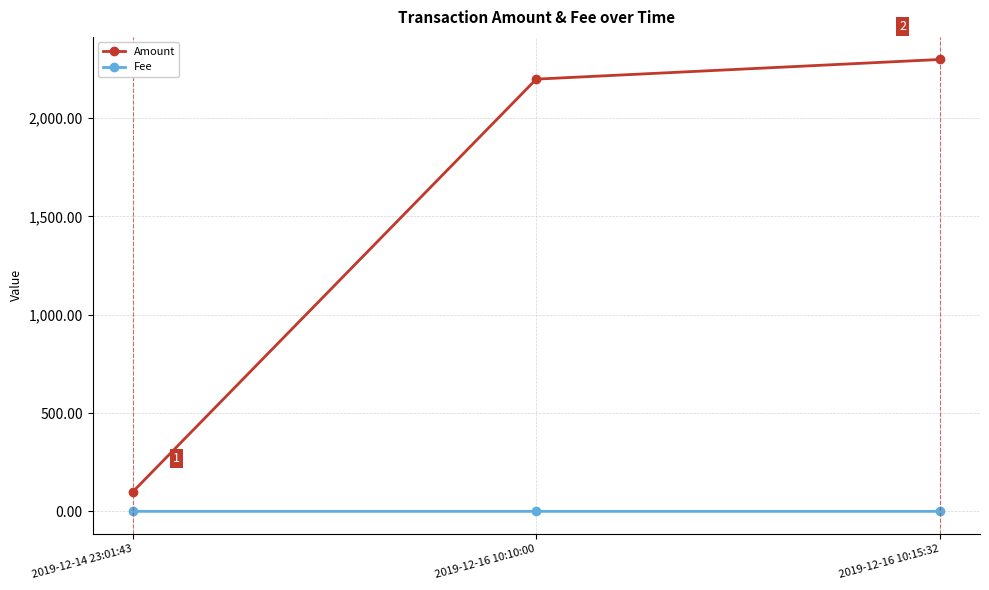

Reading left to right, what are all the values shown in this chart?

Amount: 2019-12-14 23:01:43=100.0	2019-12-16 10:10:00=2197.9	2019-12-16 10:15:32=2297.8
Fee: 2019-12-14 23:01:43=0.1	2019-12-16 10:10:00=0.1	2019-12-16 10:15:32=0.1